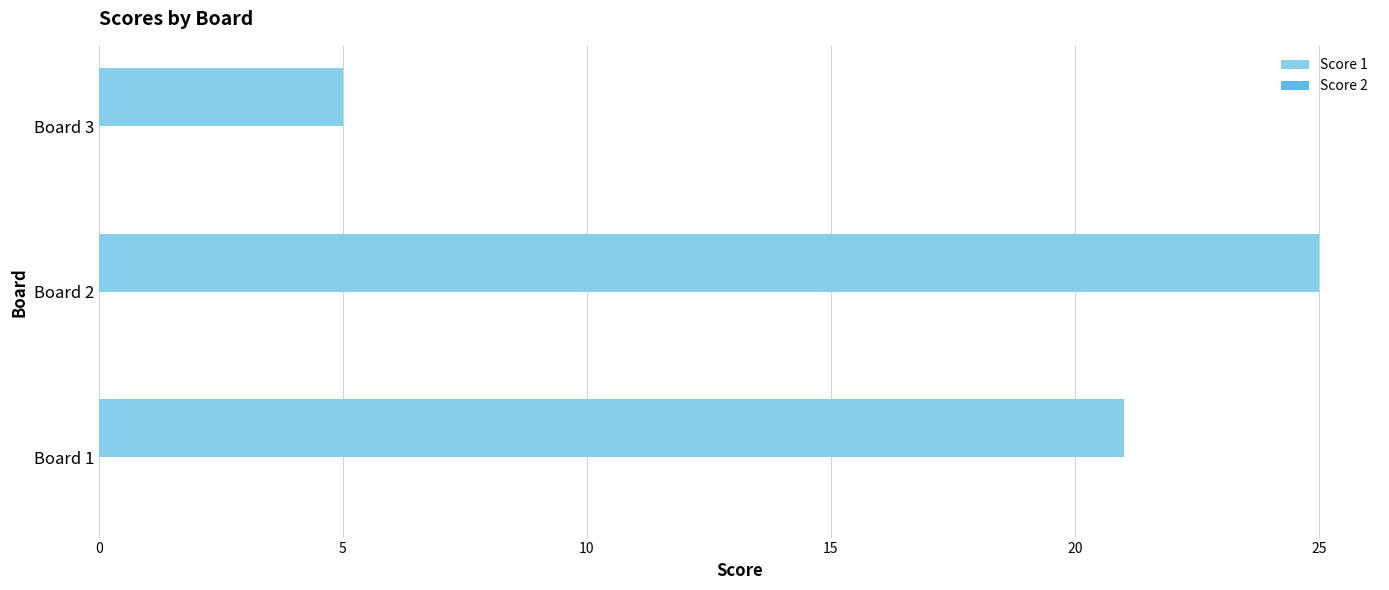

What is the difference between the values at Board 1 and Board 3?

16